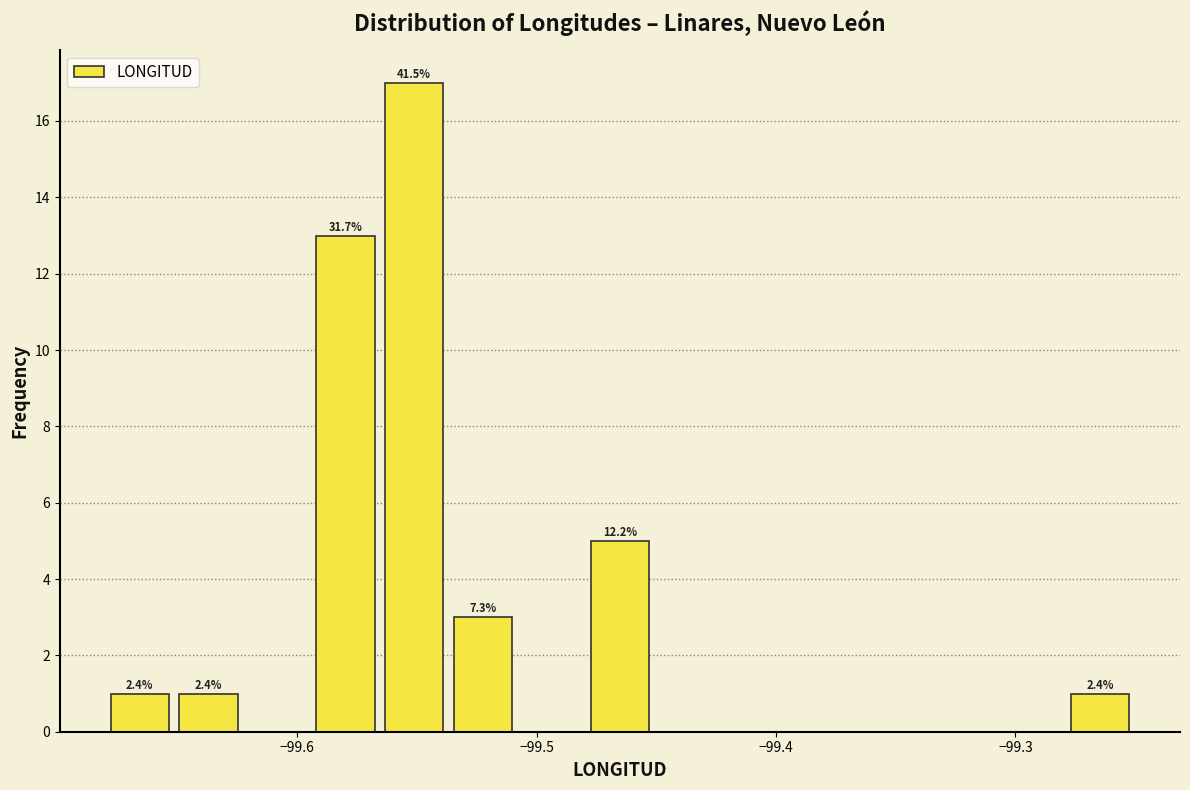

Read against the x-axis, roughly where is the centre of the tallest bar?

-99.55